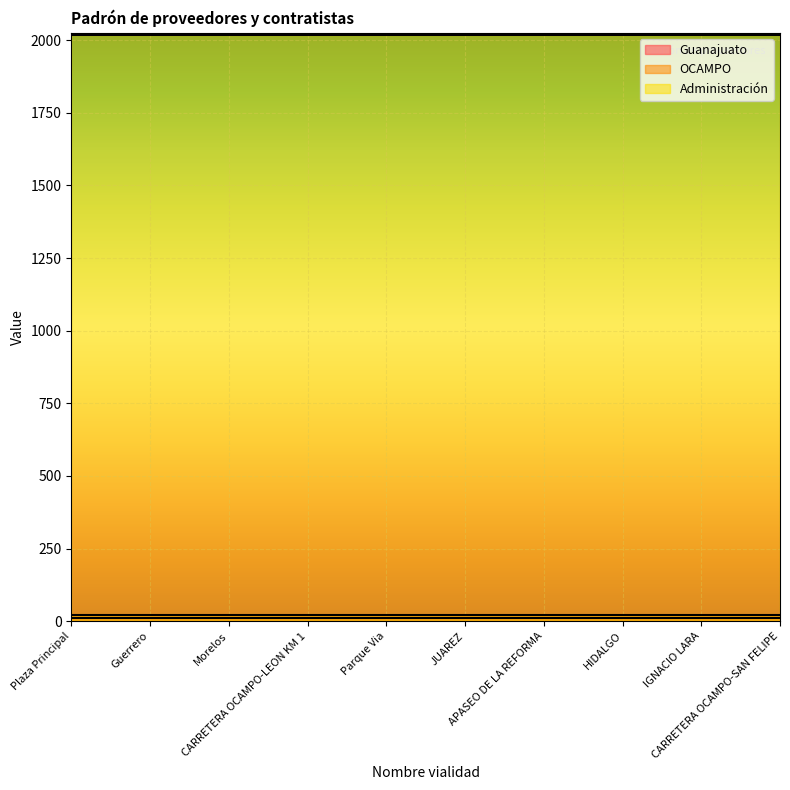

True or false: OCAMPO and Guanajuato cross at least once.

False